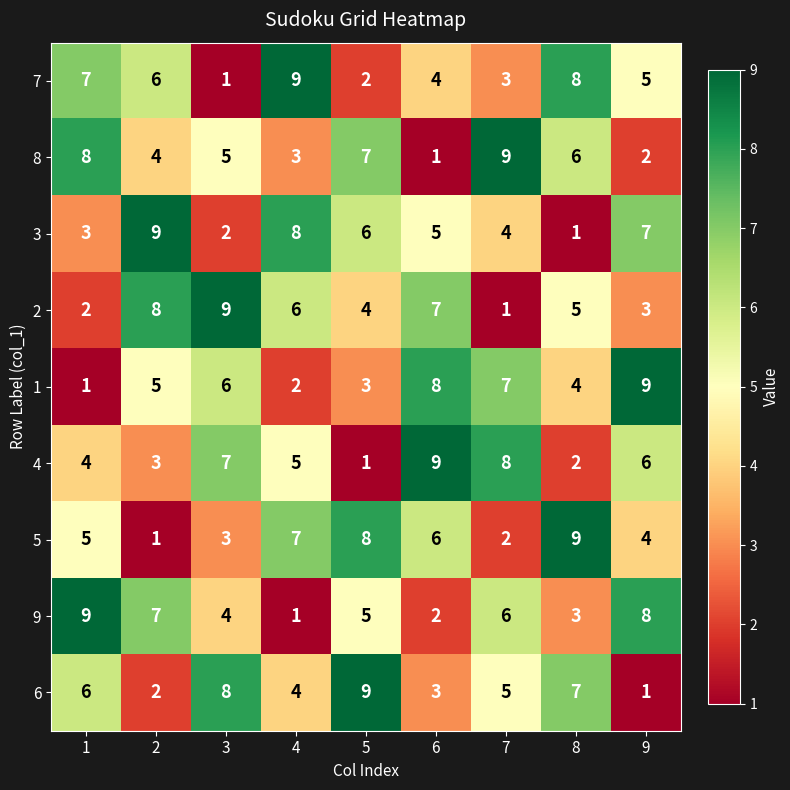

What is the difference between the highest and lowest values at 8?

8